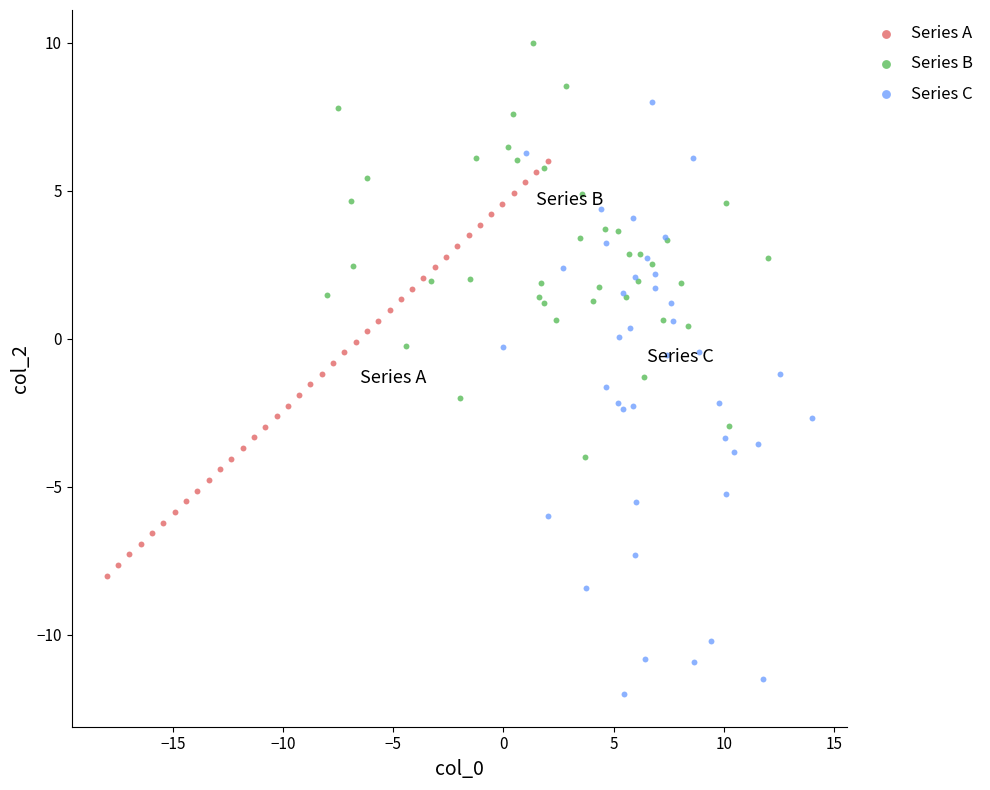

Which series contains the highest Y value?

Series B